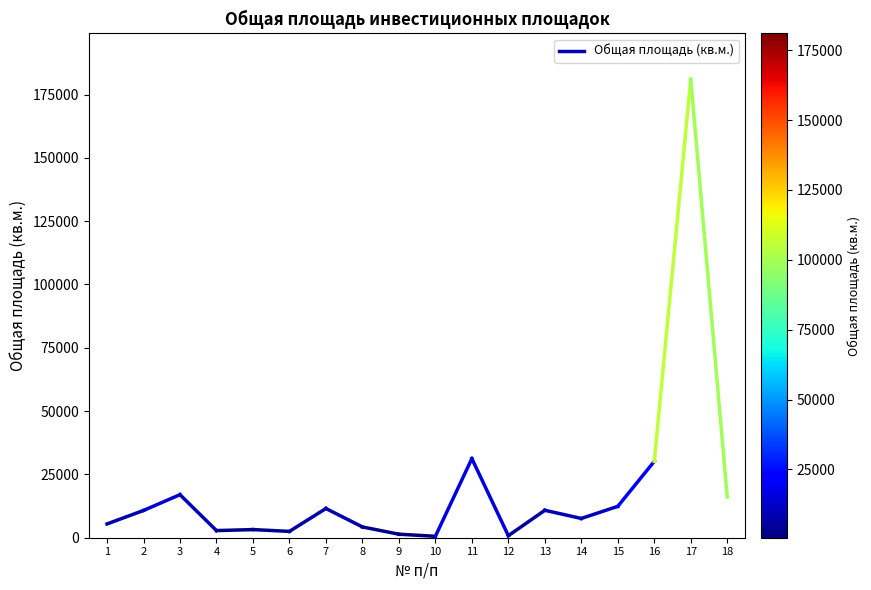

What is the value of the 1st point from the left?

5443